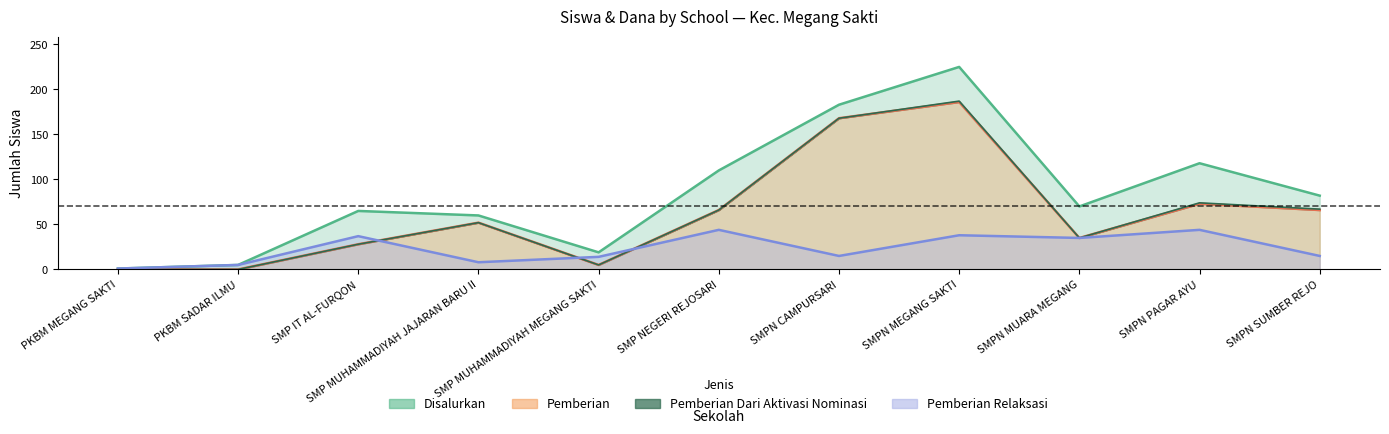

Which series has the largest total across all categories?

Disalurkan_Siswa